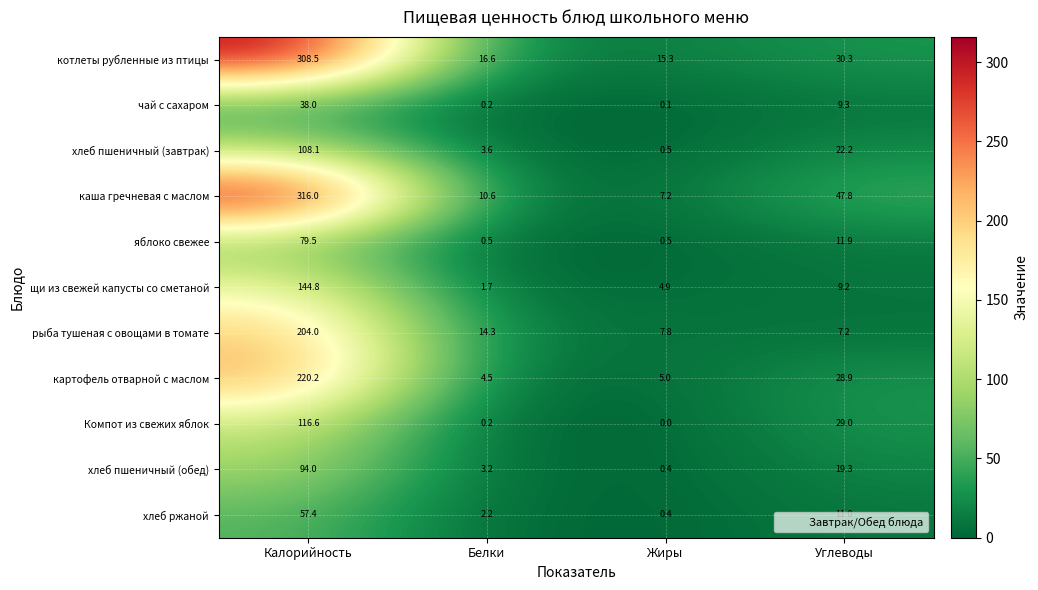

What is the average value of the хлеб ржаной series?

17.8